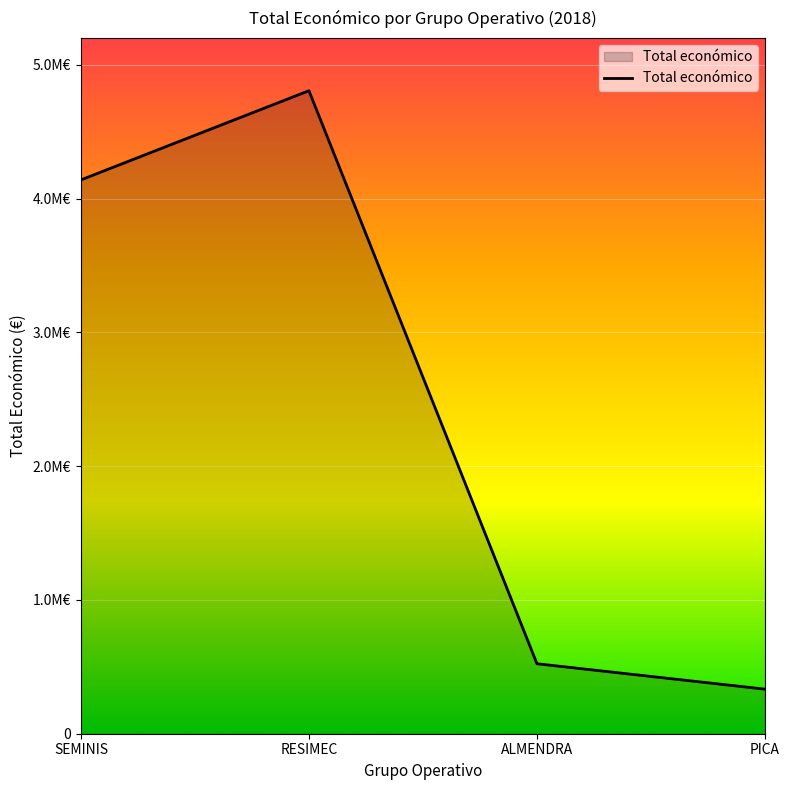

Is this an area chart (filled region under the line)?

Yes